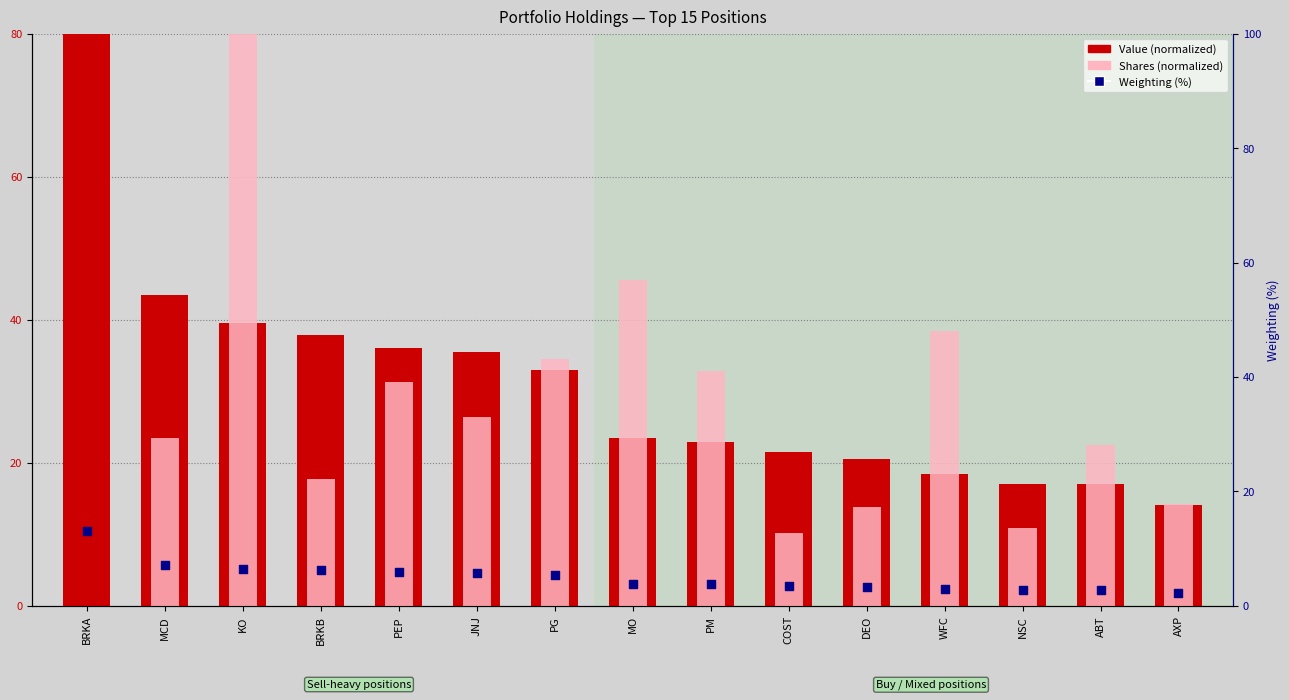

Is the value of Value (normalized) at JNJ greater than the value of Shares (normalized) at COST?

Yes